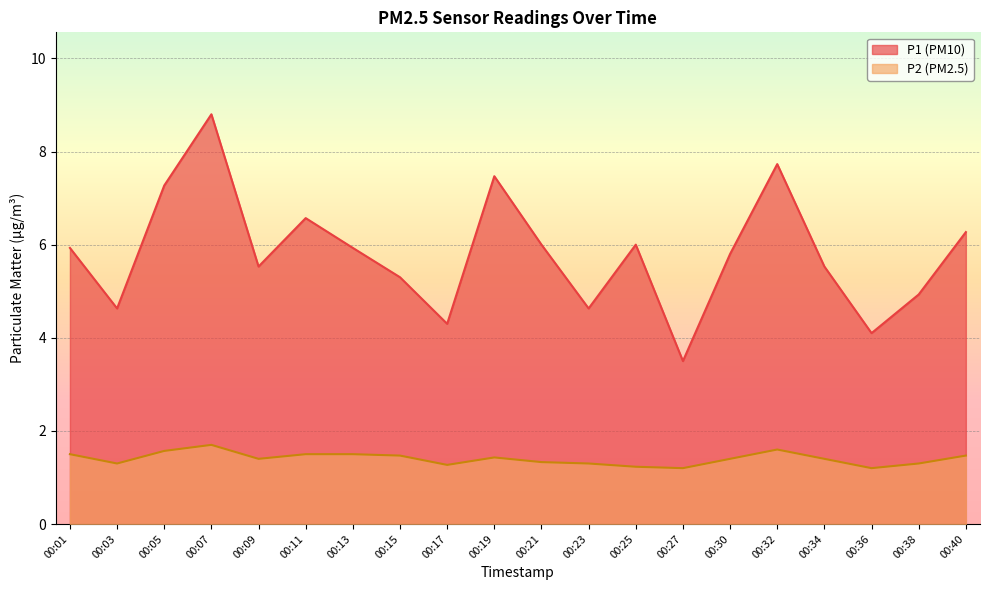

Where is the first local minimum for P1?

00:03